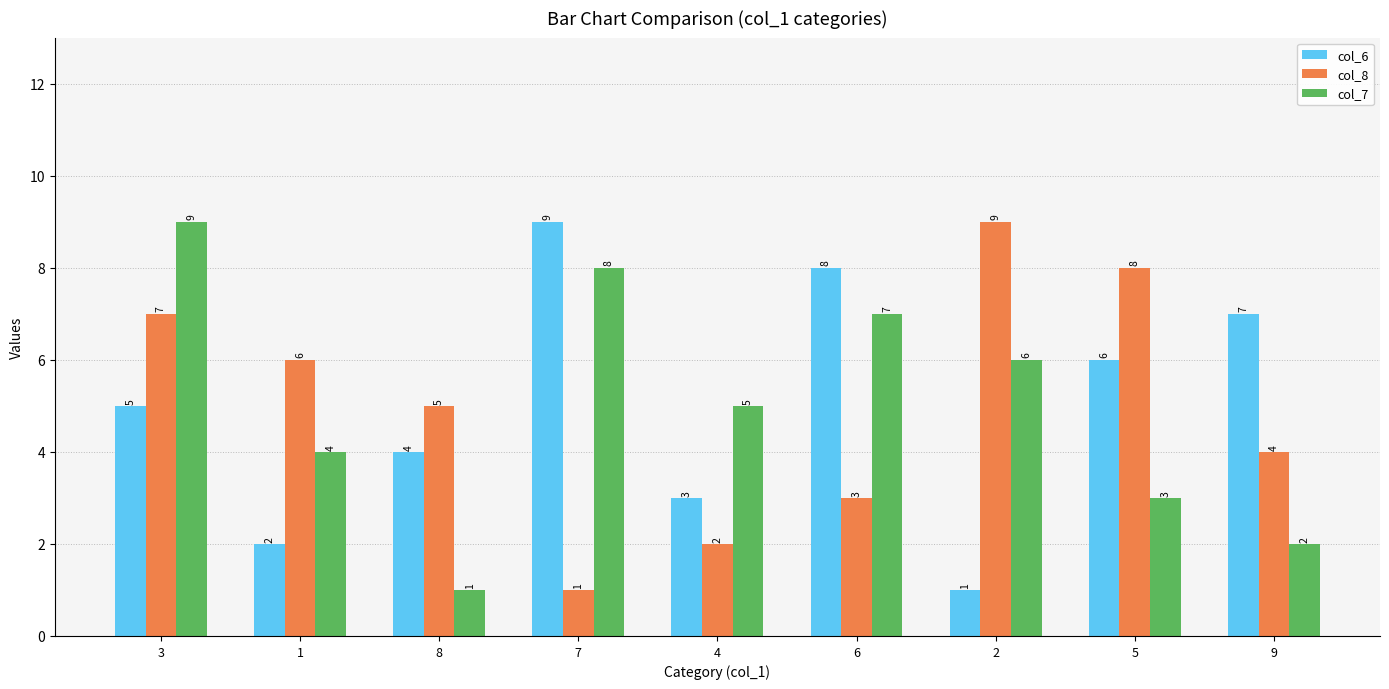

Reading right to left, list all the values displayed in this chart.

col_6: 9=7	5=6	2=1	6=8	4=3	7=9	8=4	1=2	3=5
col_8: 9=4	5=8	2=9	6=3	4=2	7=1	8=5	1=6	3=7
col_7: 9=2	5=3	2=6	6=7	4=5	7=8	8=1	1=4	3=9